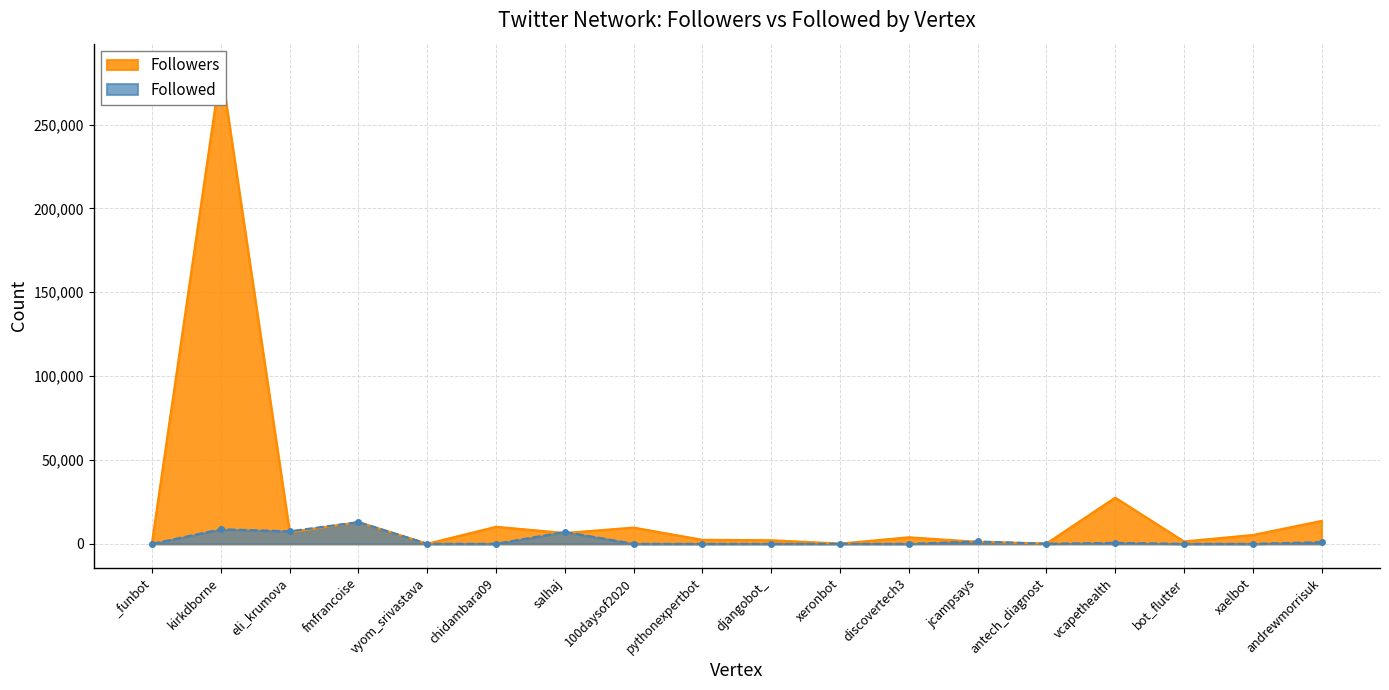

What is the label of the 14th point from the right?

vyom_srivastava